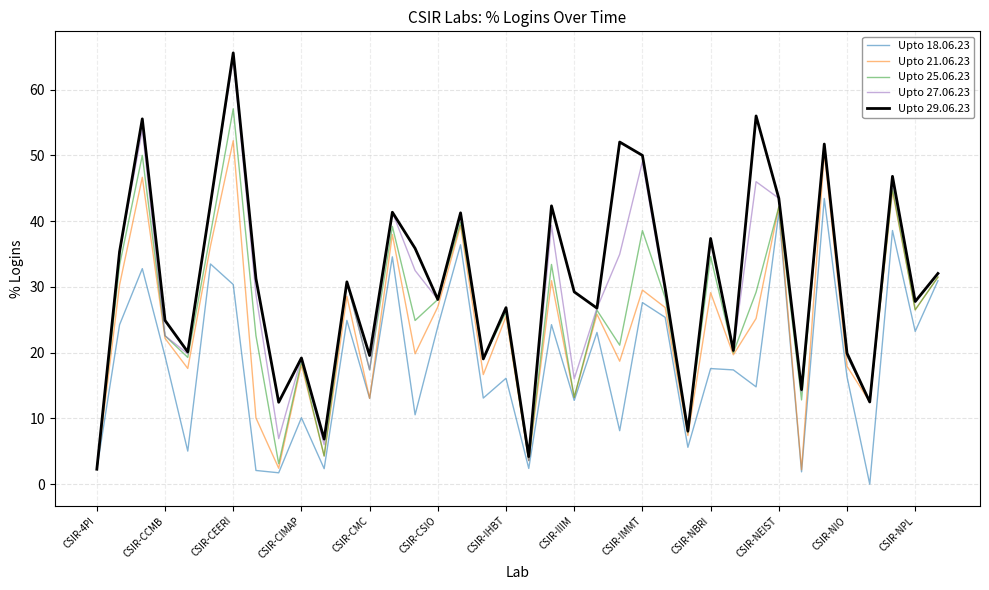

Which series has the largest range (max minus min)?

Upto 29.06.23